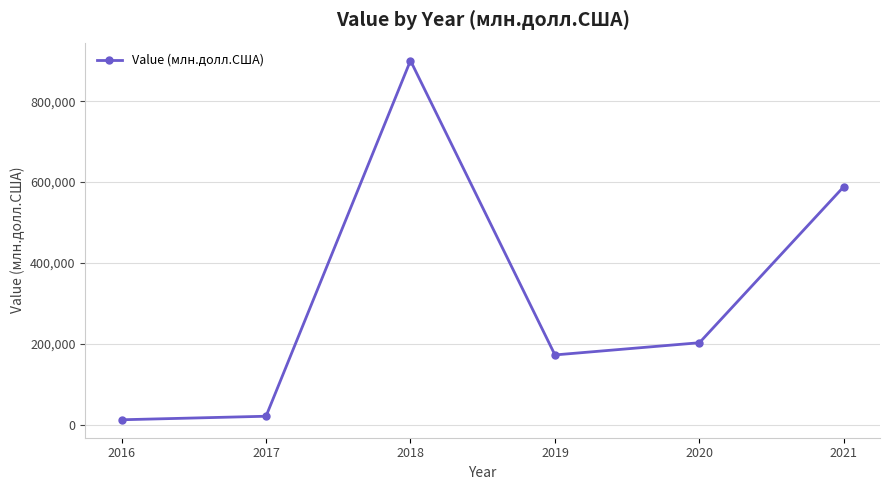

How many data points are less than 202664?

3